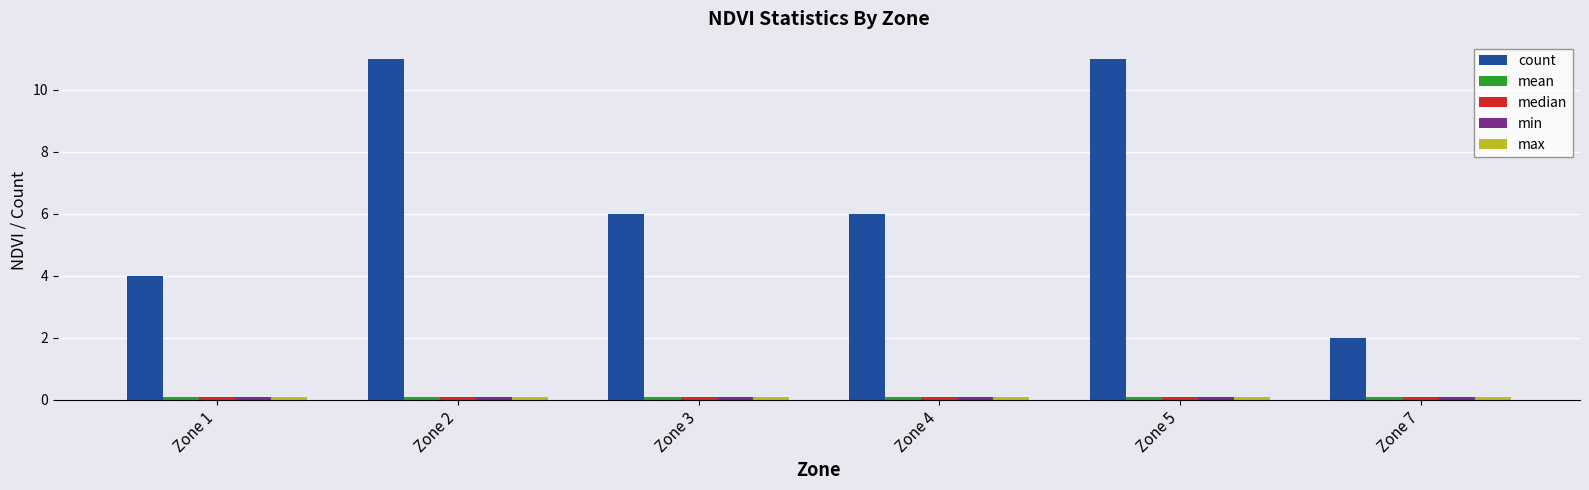

What is the total value across all series at Zone 1?

4.3